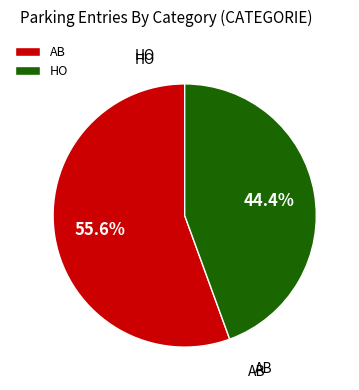

Does AB account for over 50% of the chart?

Yes